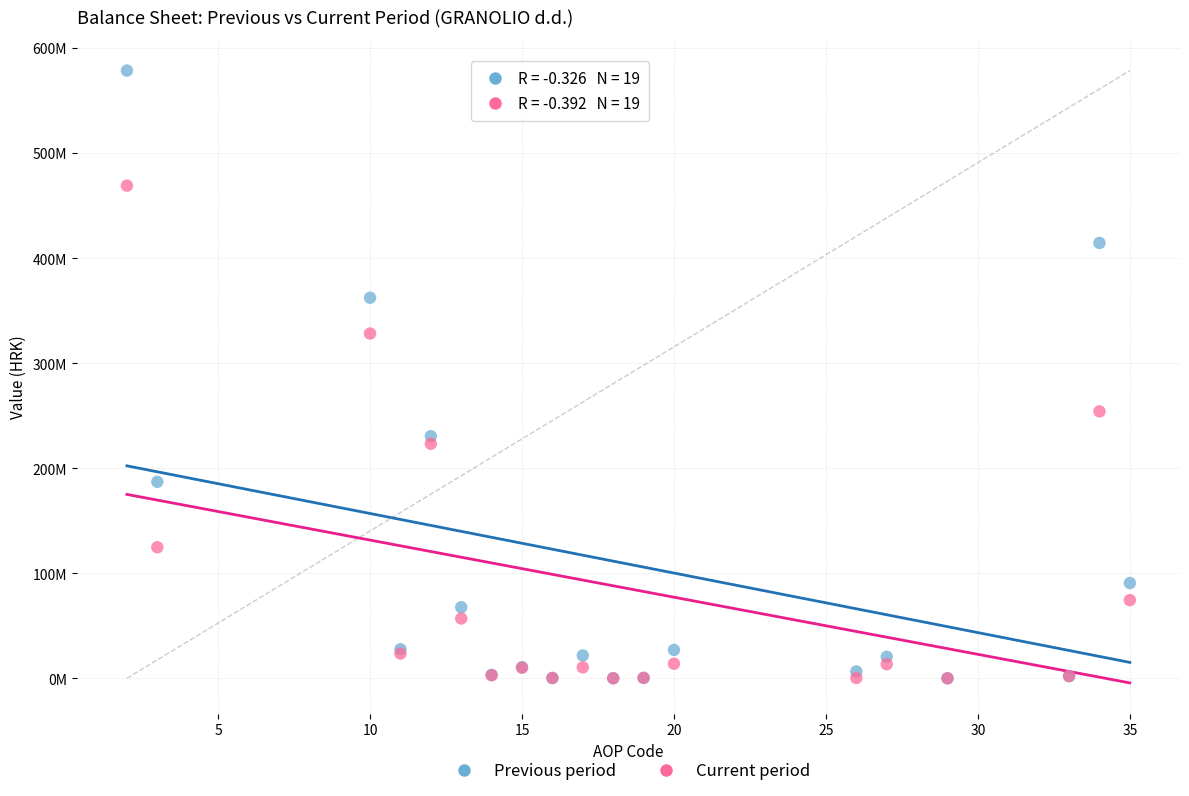

What are all the series names shown in the legend?

Previous period, Current period